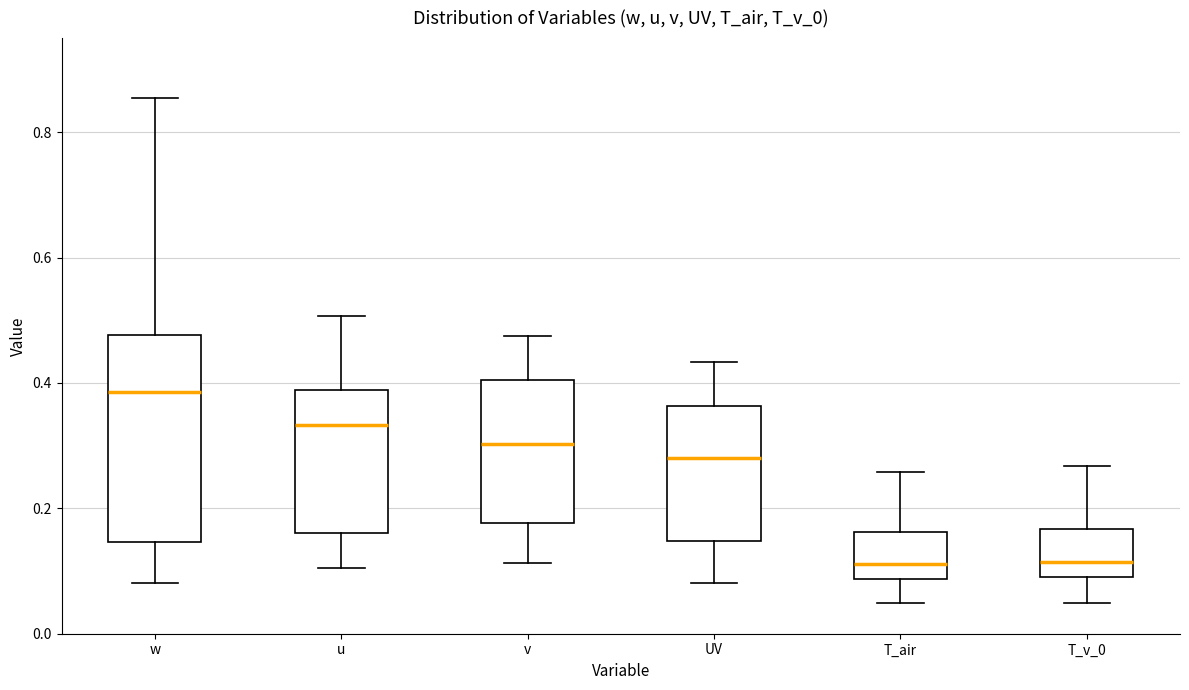

Reading left to right, read every box against the y-axis: the position of its median line, the range the box covers, and the ends of its whiskers. The values are not printed on the chart, so give them approximately, as read against the axis.

w: median 0.38, box 0.14 to 0.48, whiskers 0.08 to 0.86
u: median 0.34, box 0.16 to 0.38, whiskers 0.10 to 0.50
v: median 0.30, box 0.18 to 0.40, whiskers 0.12 to 0.48
UV: median 0.28, box 0.14 to 0.36, whiskers 0.08 to 0.44
T_air: median 0.12, box 0.08 to 0.16, whiskers 0.04 to 0.26
T_v_0: median 0.12, box 0.10 to 0.16, whiskers 0.04 to 0.26